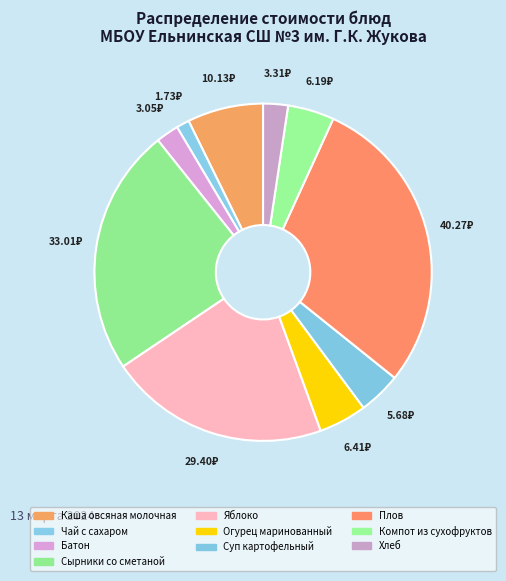

Rank the categories by value from lowest to highest.

Чай с сахаром, Батон, Хлеб, Суп картофельный, Компот из сухофруктов, Огурец маринованный, Каша овсяная молочная, Яблоко, Сырники со сметаной, Плов